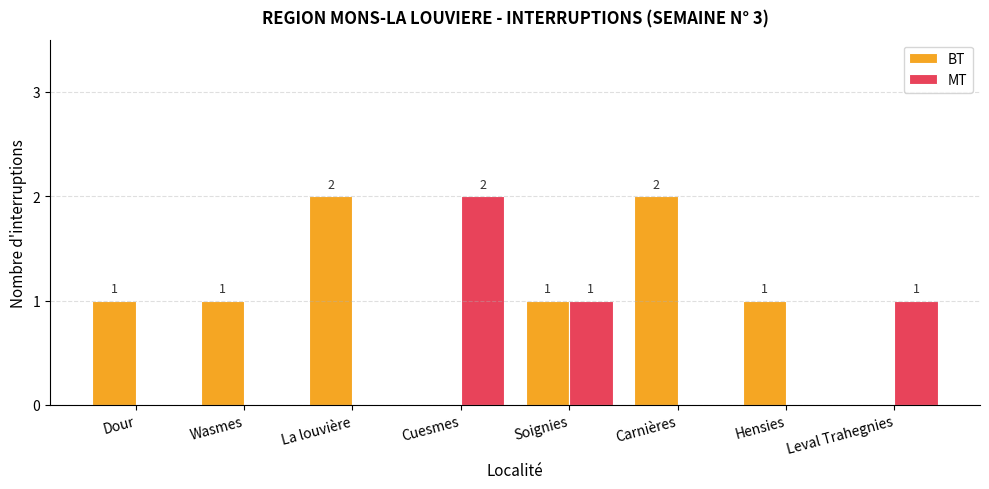

What is the sum of the MT values at Cuesmes and Leval Trahegnies?

3